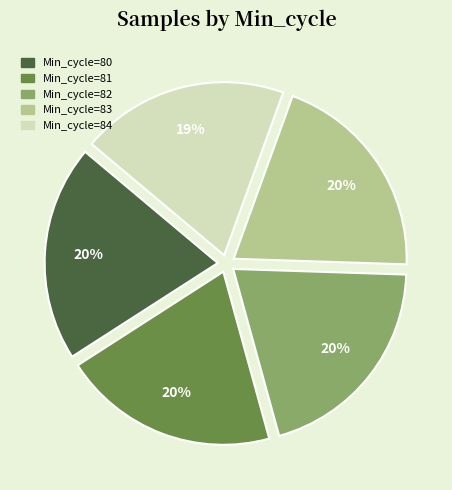

Approximately how many times larger is the value at Min_cycle=83 compared to Min_cycle=82?

1.0